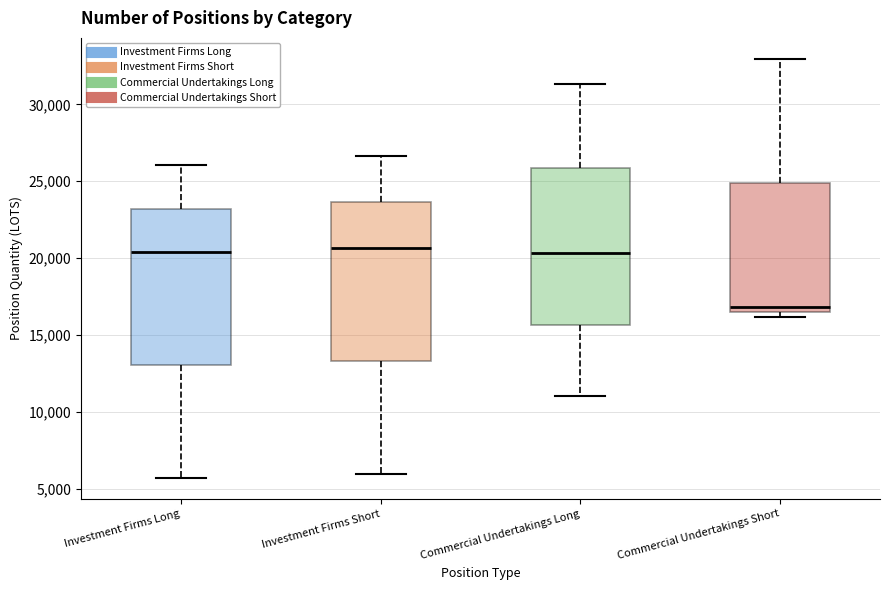

Reading left to right, read every box against the y-axis: the position of its median line, the range the box covers, and the ends of its whiskers. The values are not printed on the chart, so give them approximately, as read against the axis.

Investment Firms Long: median 20500, box 13000 to 23000, whiskers 5500 to 26000
Investment Firms Short: median 20500, box 13500 to 23500, whiskers 6000 to 26500
Commercial Undertakings Long: median 20500, box 15500 to 26000, whiskers 11000 to 31500
Commercial Undertakings Short: median 17000, box 16500 to 25000, whiskers 16000 to 33000